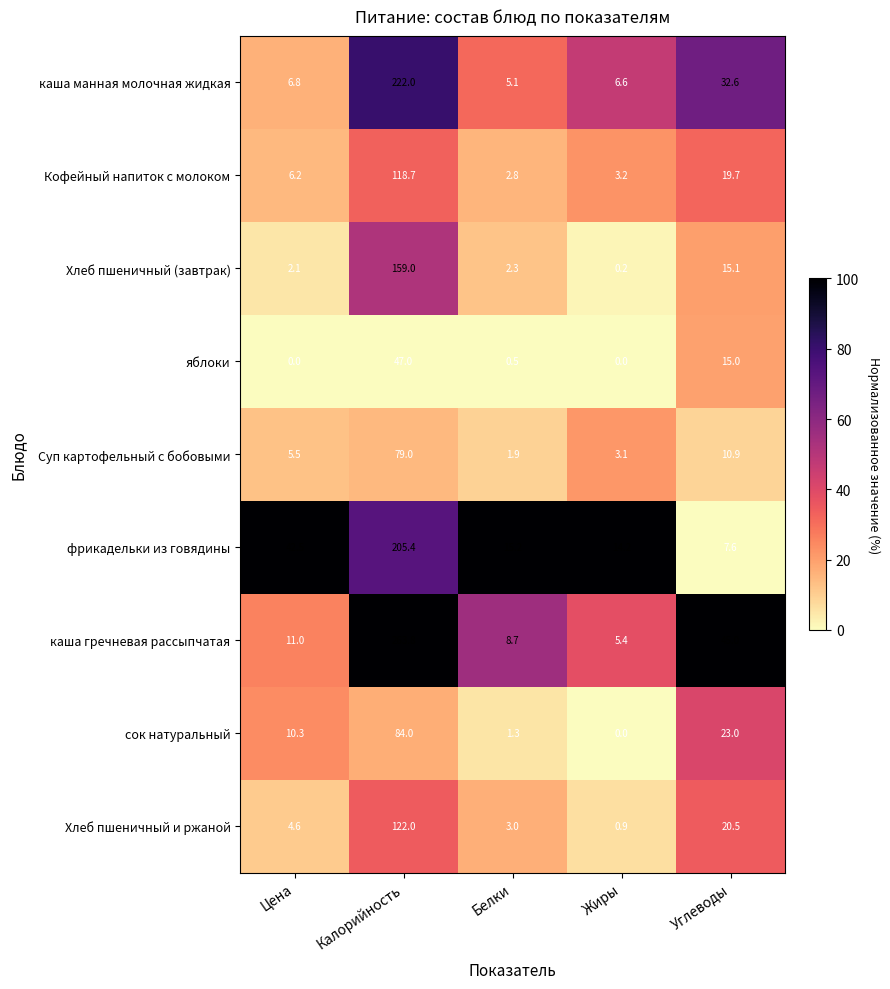

At Белки, list the series in order from largest to smallest.

фрикадельки из говядины, каша гречневая рассыпчатая, каша манная молочная жидкая, Хлеб пшеничный и ржаной, Кофейный напиток с молоком, Хлеб пшеничный (завтрак), Суп картофельный с бобовыми, сок натуральный, яблоки